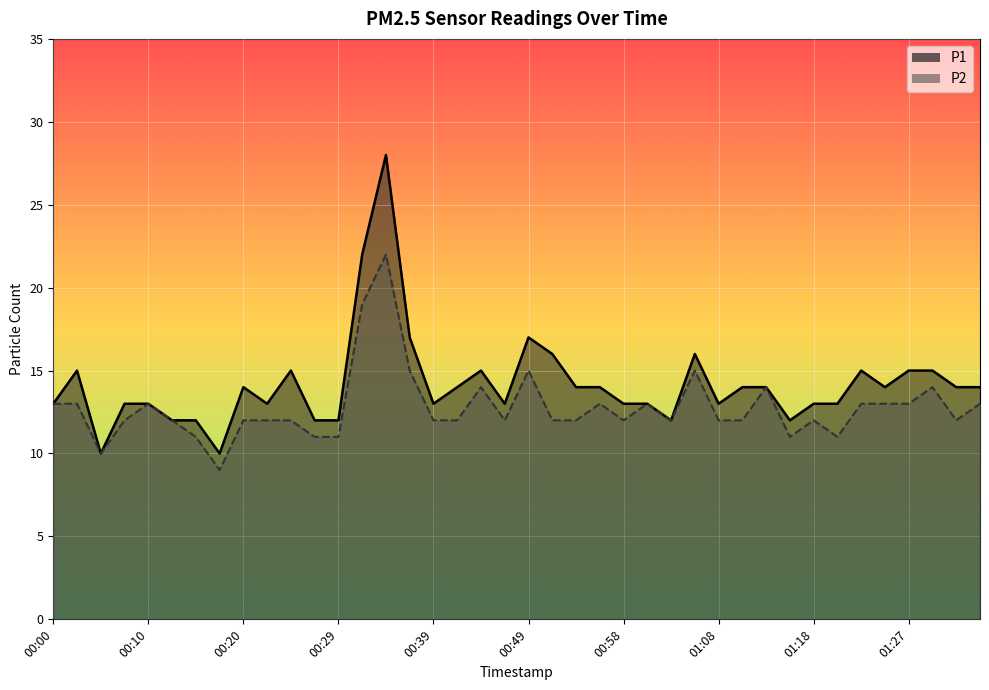

Reading left to right, transcribe all the data shown in this chart.

P1: 13	15	10	13	13	12	12	10	14	13	15	12	12	22	28	17	13	14	15	13	17	16	14	14	13	13	12	16	13	14	14	12	13	13	15	14	15	15	14	14
P2: 13	13	10	12	13	12	11	9	12	12	12	11	11	19	22	15	12	12	14	12	15	12	12	13	12	13	12	15	12	12	14	11	12	11	13	13	13	14	12	13